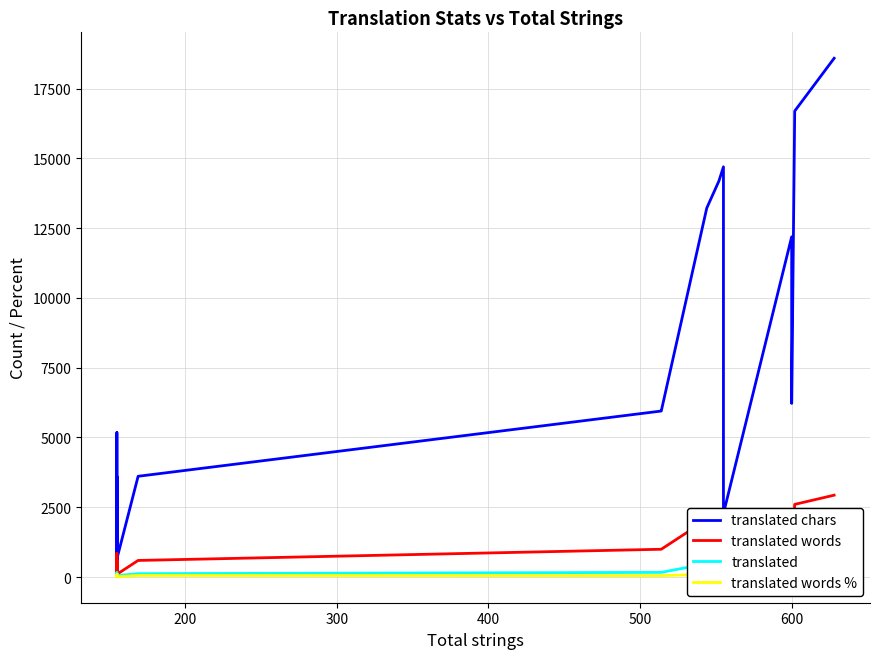

Which series has the widest spread of values?

translated chars